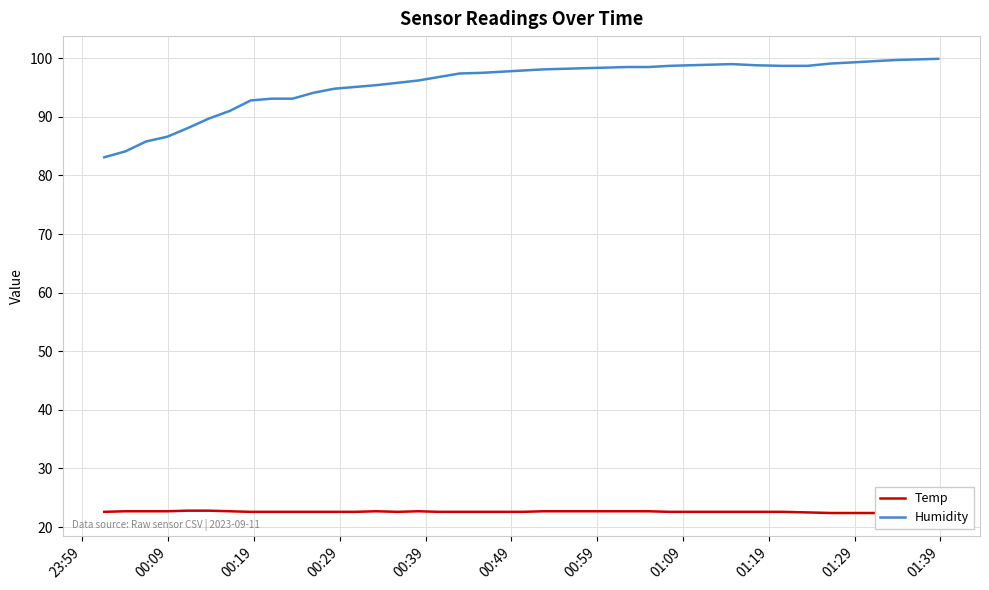

What is the lowest value of the Humidity series?

83.1